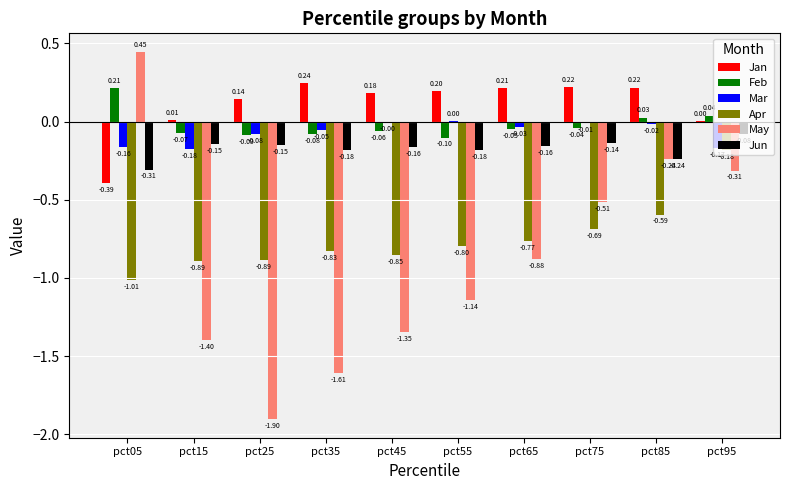

At which category is the sum across all series the highest?

pct95